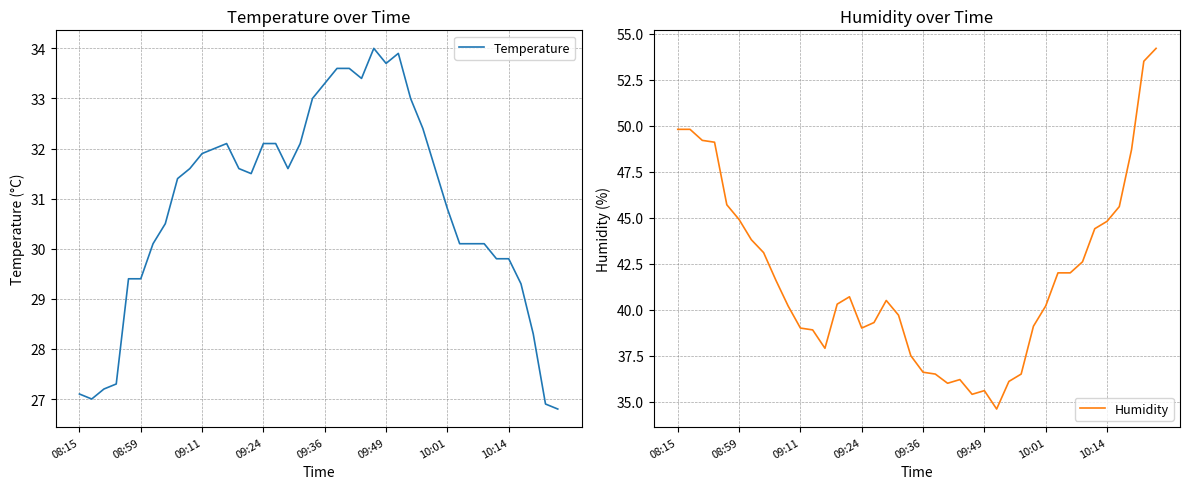

Count the number of categories in the chart.

40